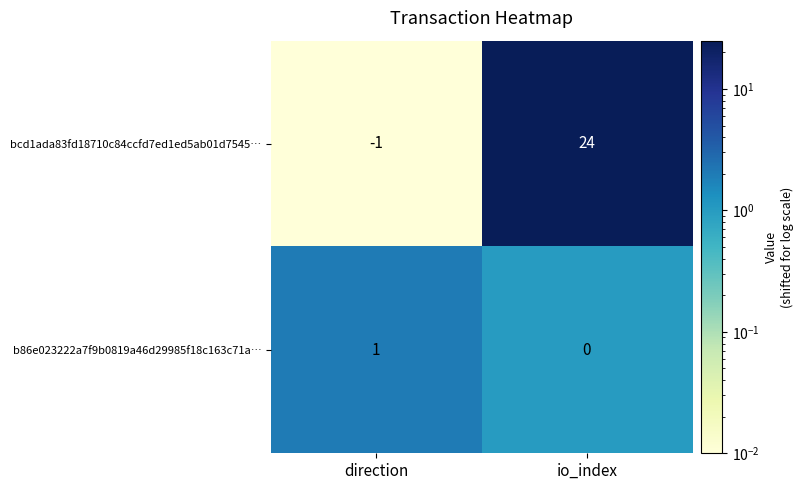

The b86e023222a7f9b0819a46d29985f18c163c71a… series shows 1 at direction. True or false?

True